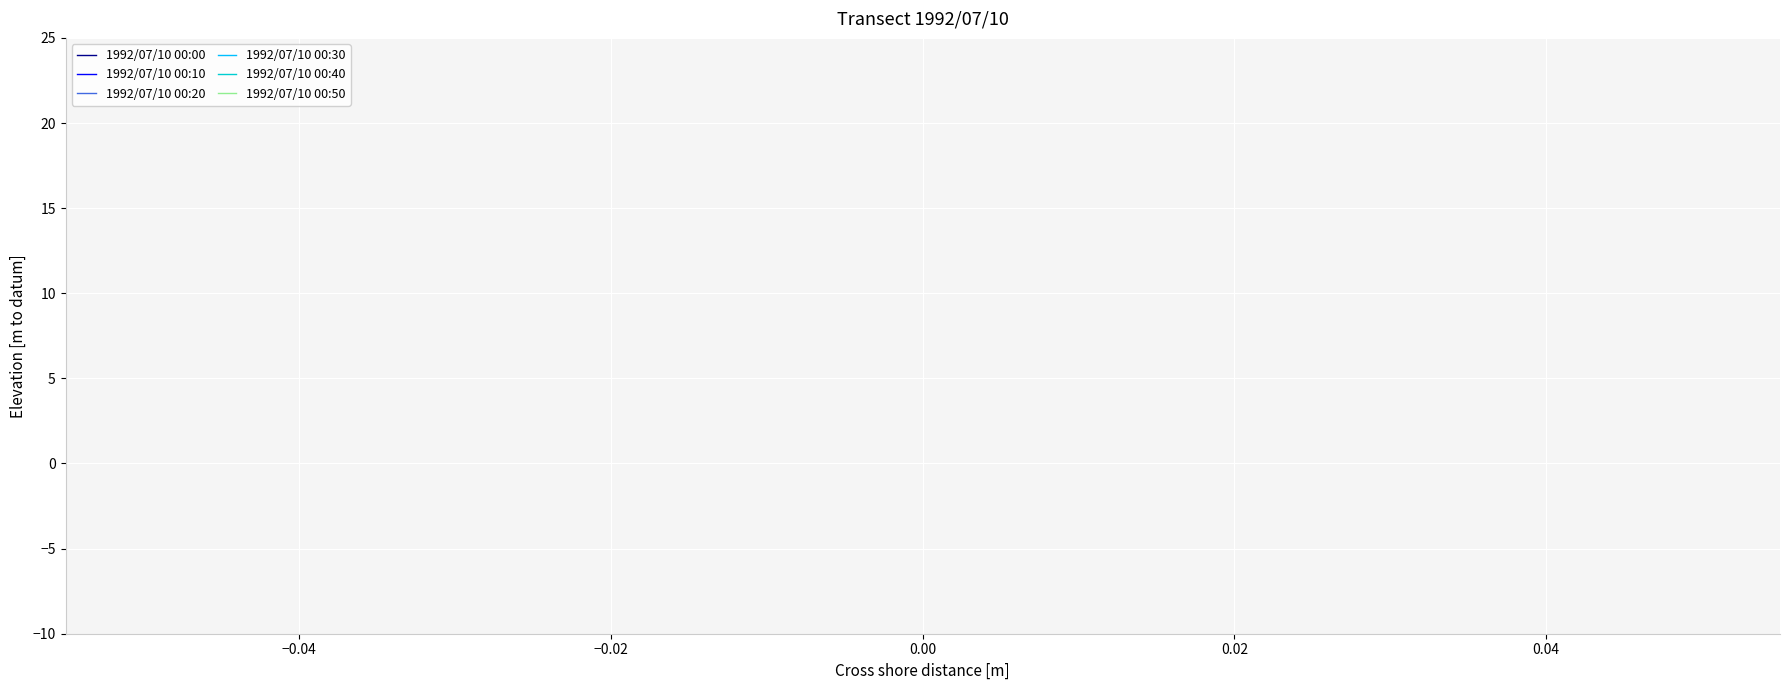

True or false: 1992/07/10 00:10 has more than 0 points higher than both neighbors.

False